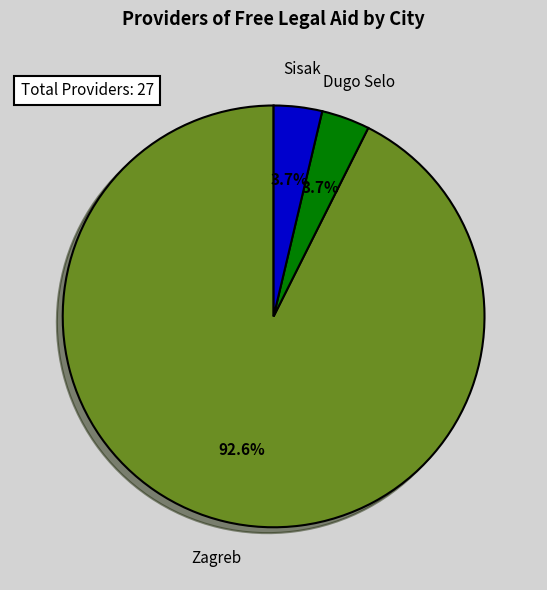

What is the majority slice?

Zagreb